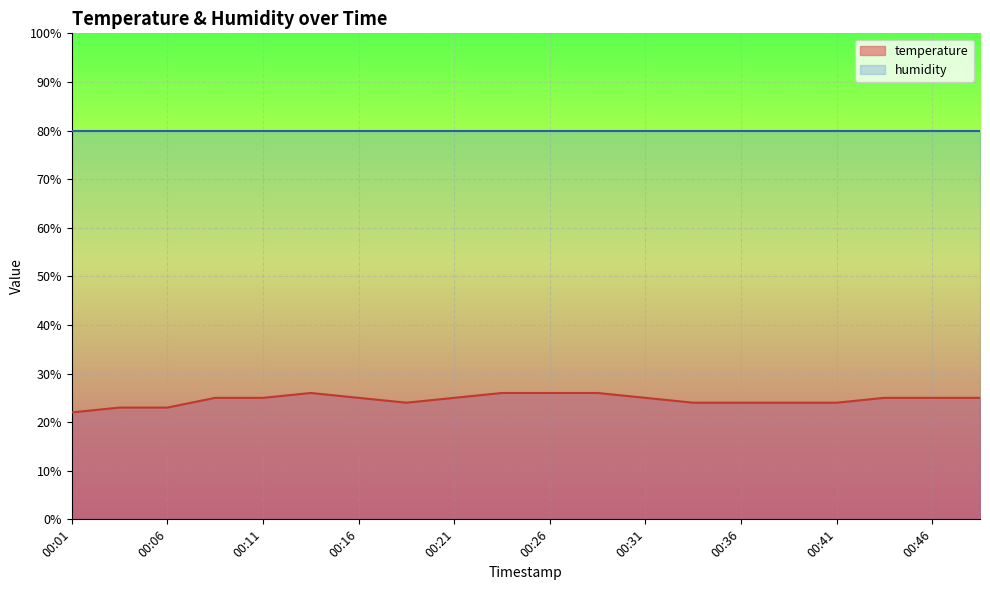

True or false: the data has more than 0 interior local peaks.

True